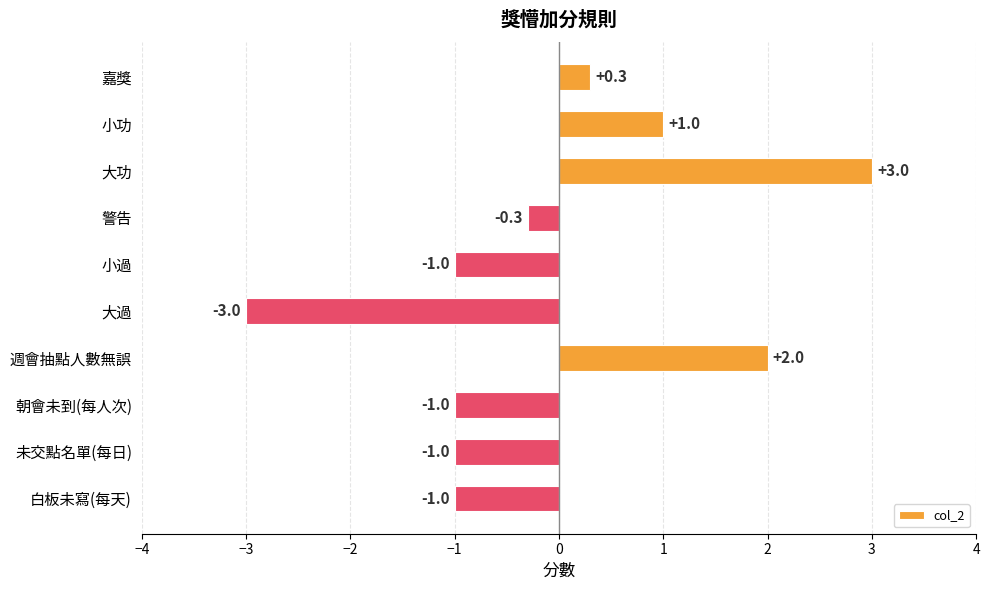

How many data points does each series have?

10